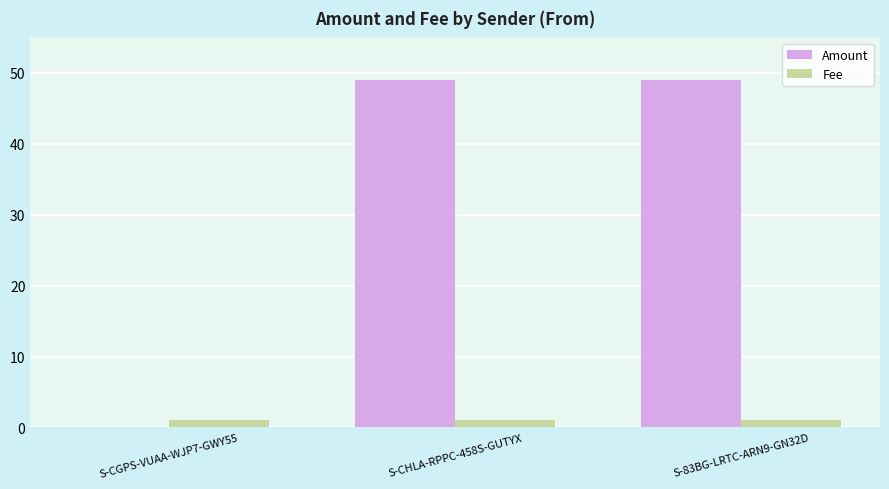

Reading right to left, transcribe all the data shown in this chart.

Amount: 49	49	0
Fee: 1	1	1